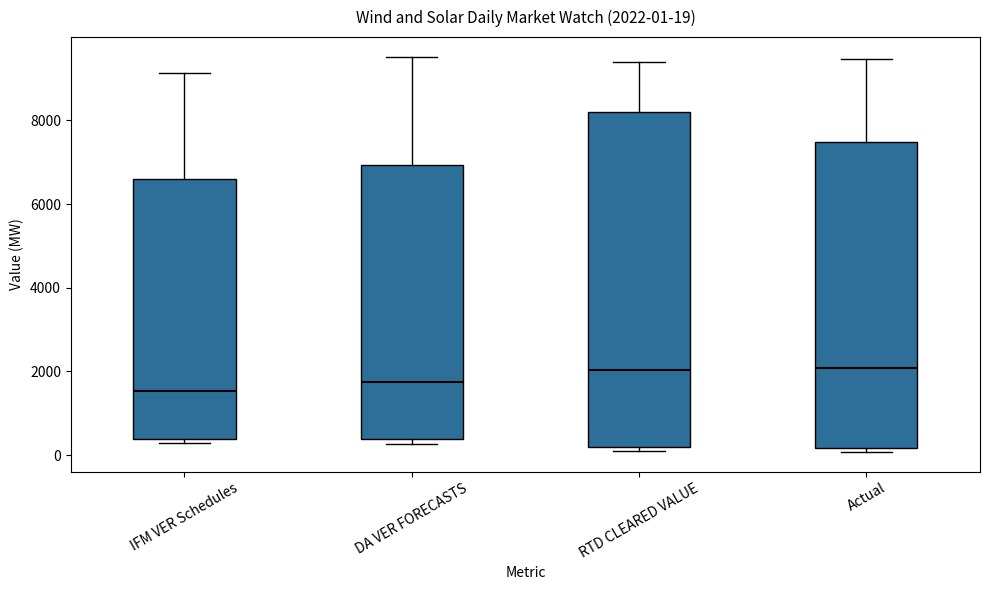

Comparing the boxes themselves (not the whiskers), which one is the tallest?

RTD CLEARED VALUE